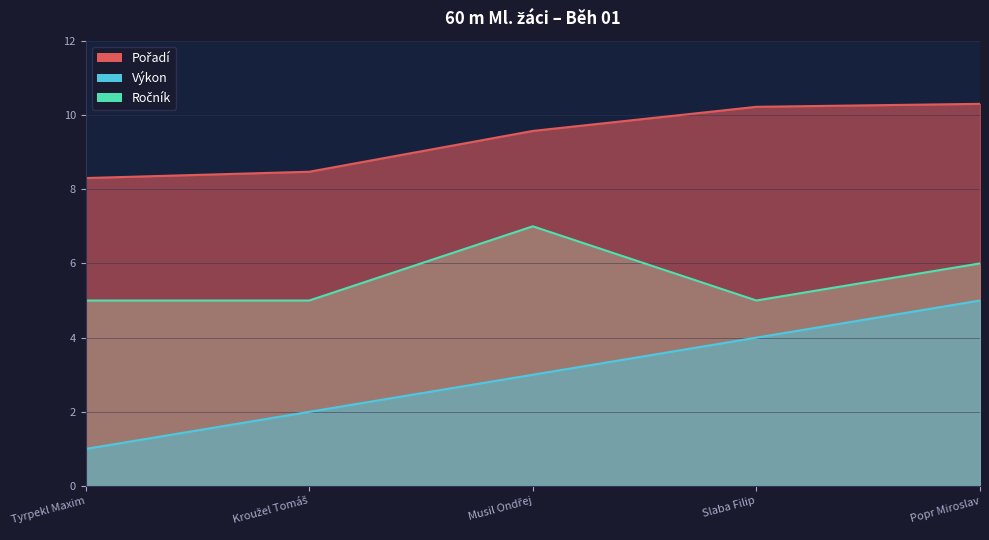

The value of Ročník at Kroužel Tomáš is 8.3. True or false?

False